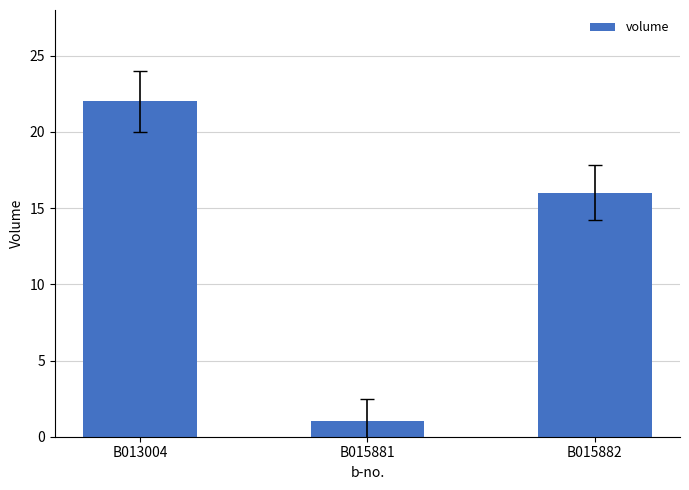

Approximately how many times larger is the value at B015882 compared to B013004?

0.7